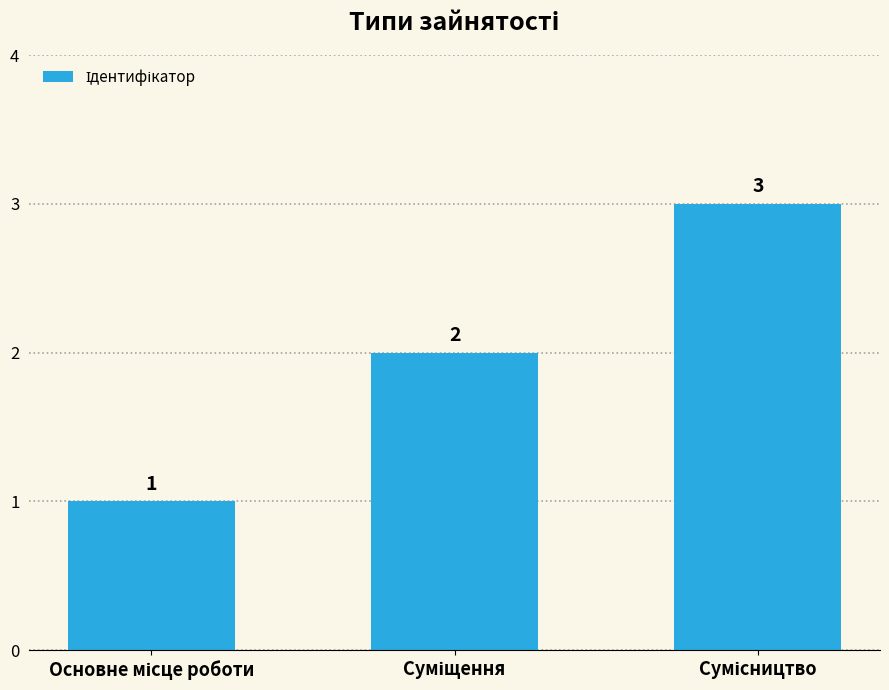

How many values are between 1 and 3?

3